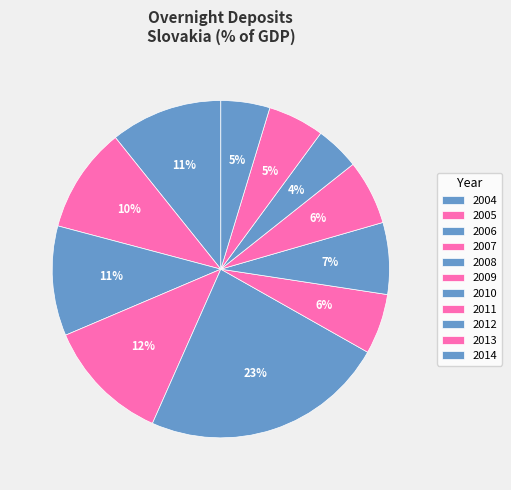

How many segments does this pie chart have?

11